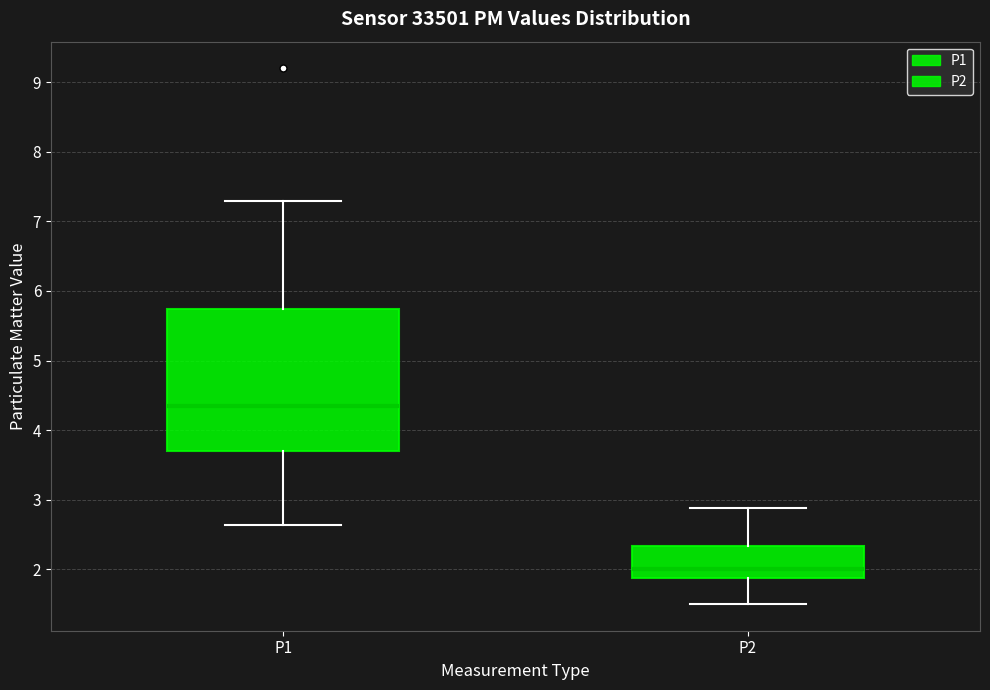

Reading left to right, read every box against the y-axis: the position of its median line, the range the box covers, and the ends of its whiskers. The values are not printed on the chart, so give them approximately, as read against the axis.

P1: median 4.4, box 3.7 to 5.7, whiskers 2.6 to 7.3
P2: median 2.0, box 1.9 to 2.3, whiskers 1.5 to 2.9